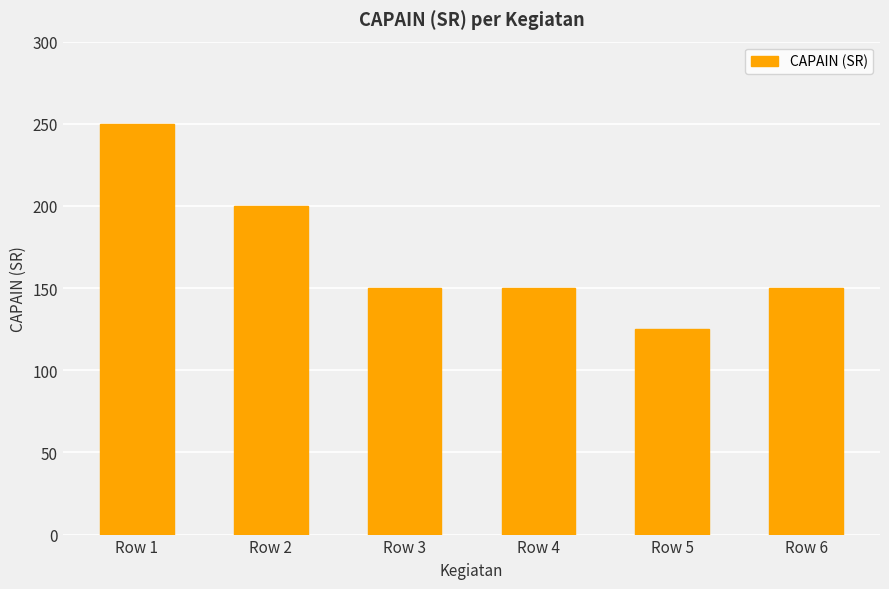

What is the difference between the maximum and minimum values?

125